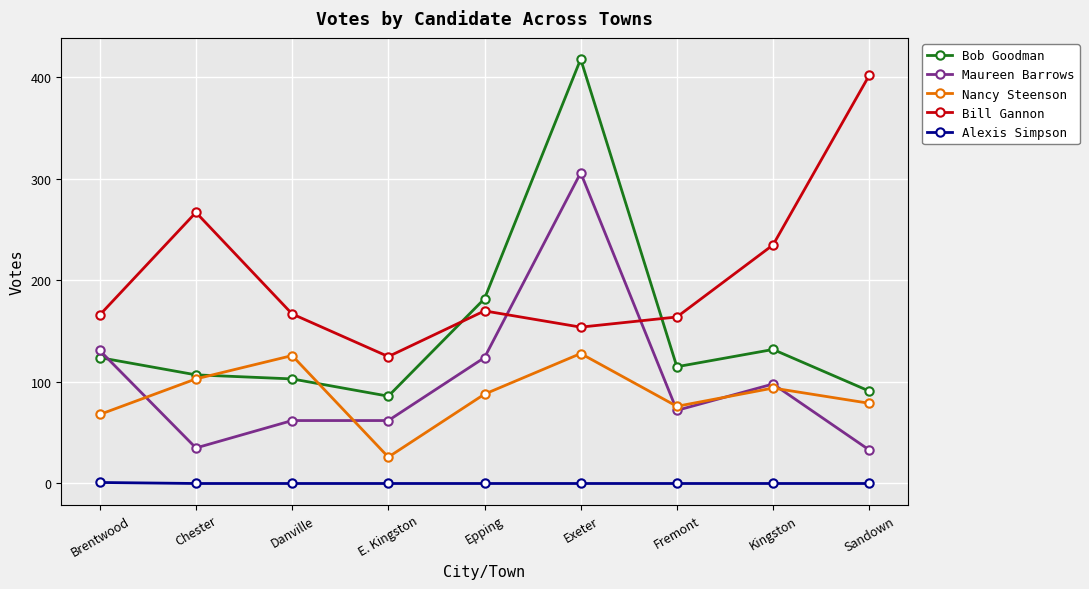

Which series has the widest spread of values?

Bob Goodman